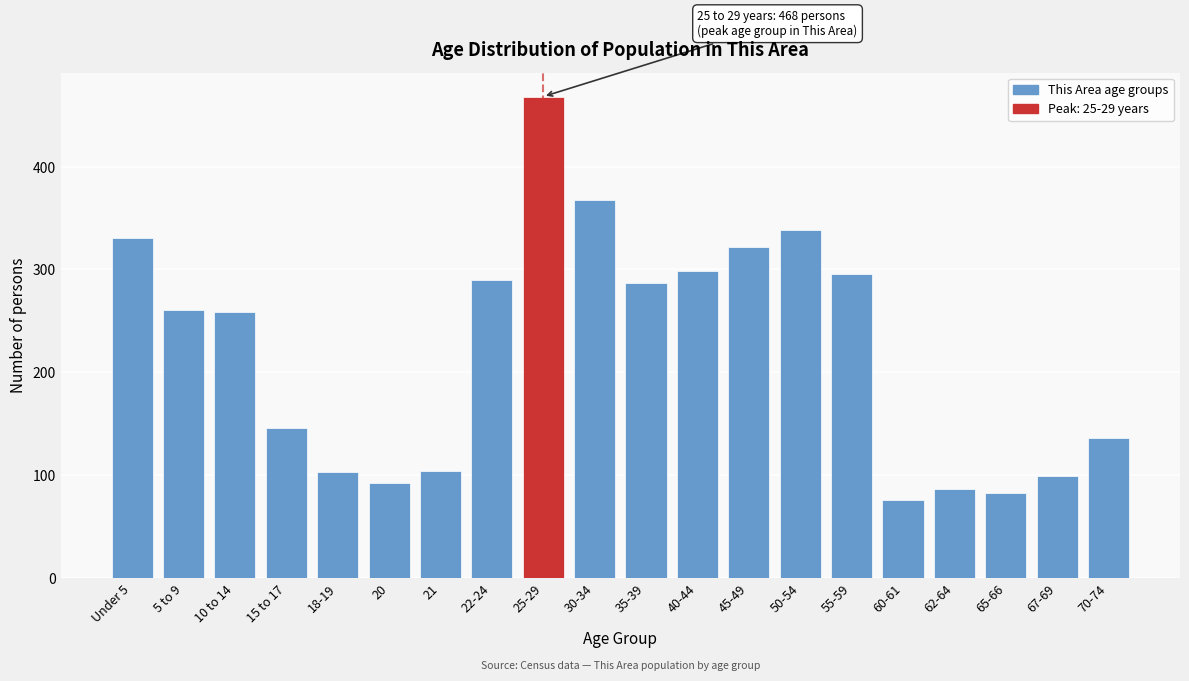

What is the difference between the second highest and second lowest values?

284